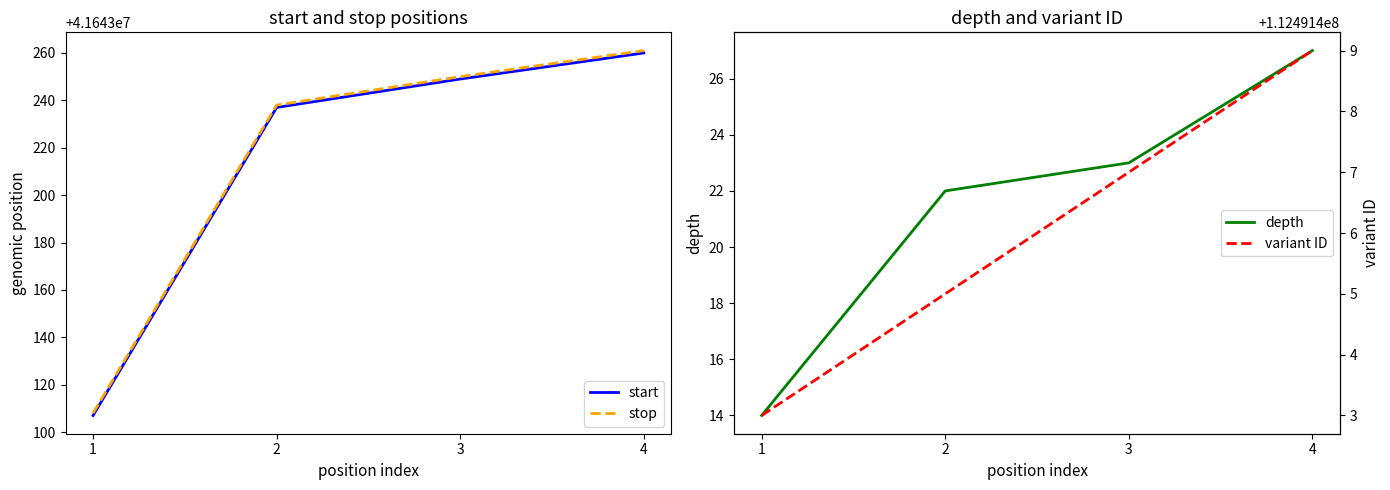

What is the value of the variant ID point at the 4th from the left?

112491409